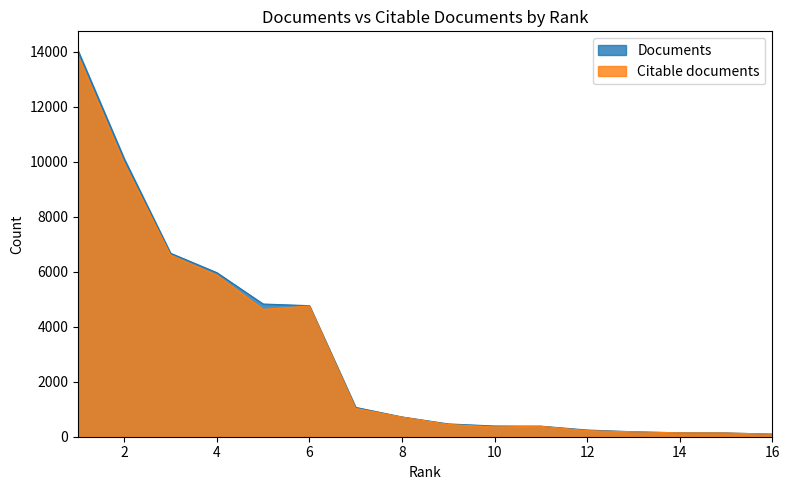

Which series has the largest range (max minus min)?

Documents